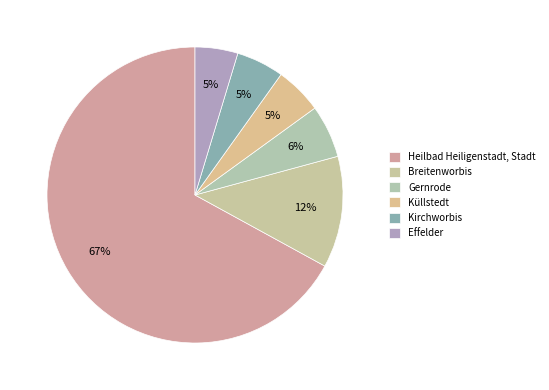

Which category has the biggest portion of the pie?

Heilbad Heiligenstadt, Stadt